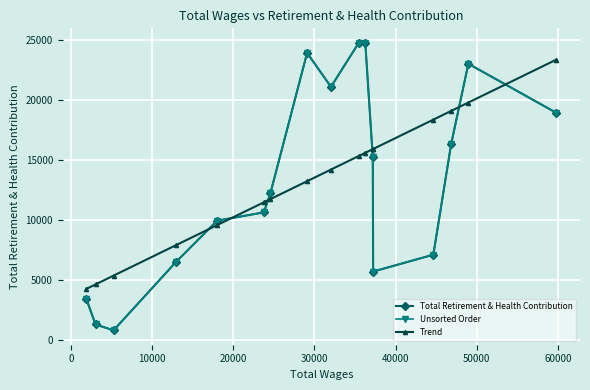

Does the chart display data point markers on the line(s)?

Yes